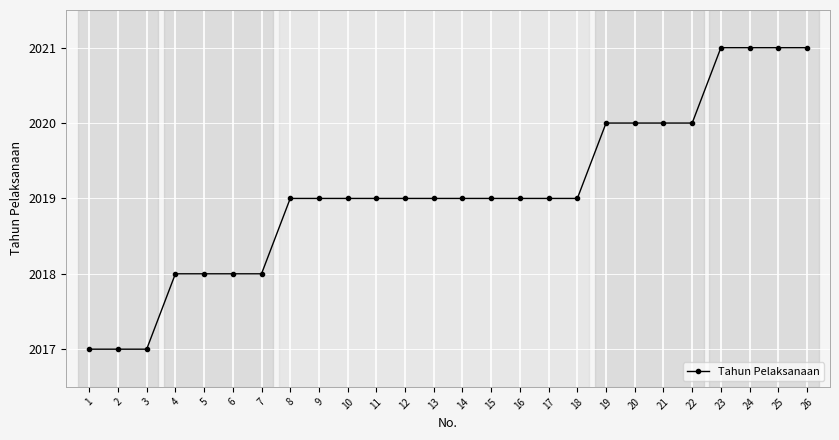

What value does the data have at 24?

2021